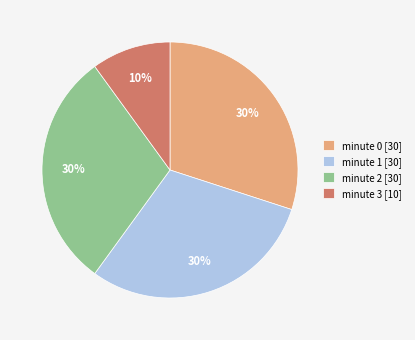

Is it true that minute 3 is 10% of the pie?

True